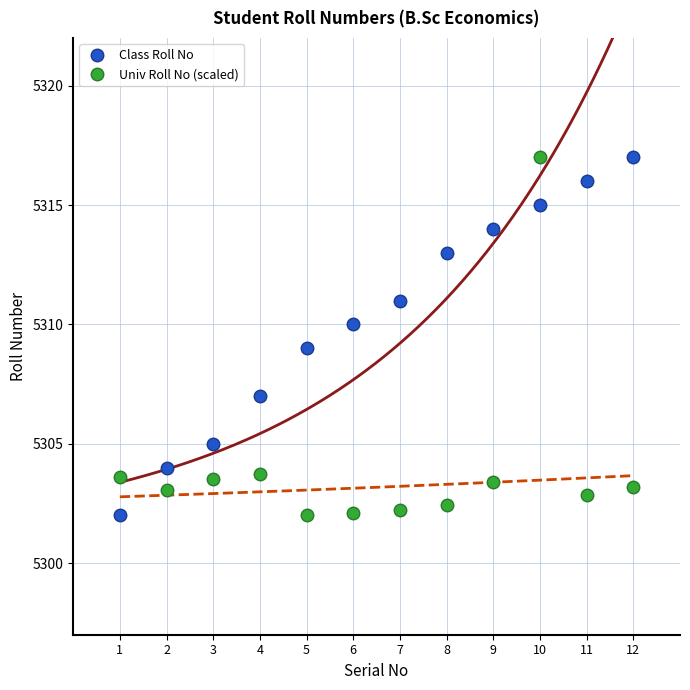

What is the difference between the maximum and minimum values in the Class Roll No series?

15.0